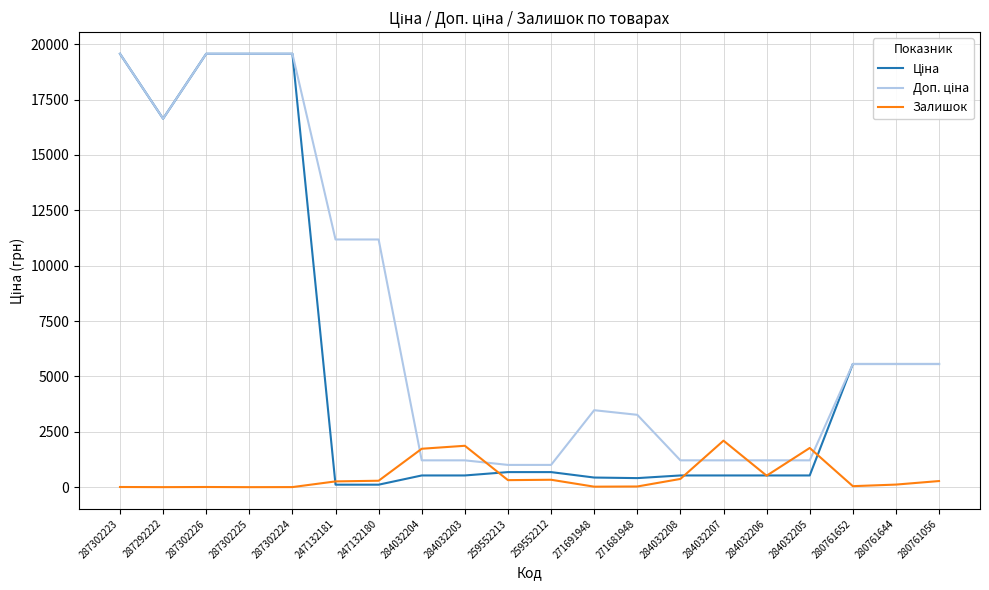

What is the greatest value displayed?

19564.9